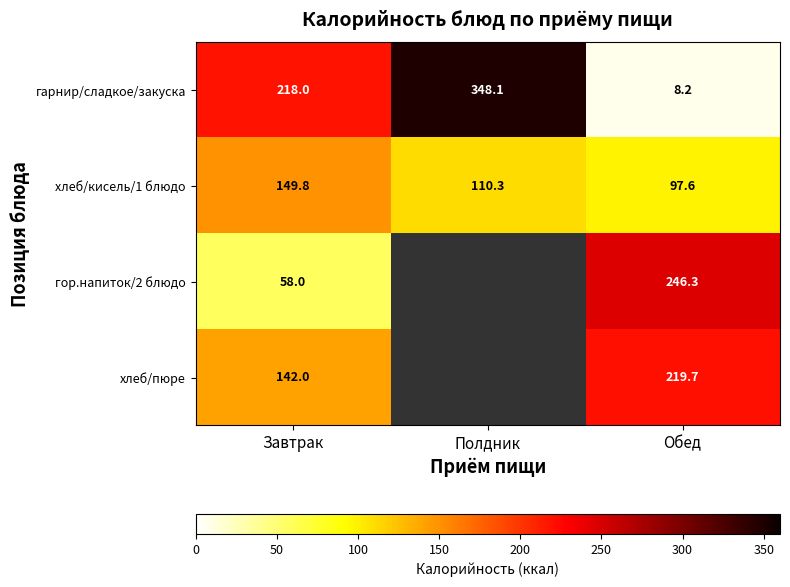

Which series changed the most between Завтрак and Обед?

гарнир/сладкое/закуска